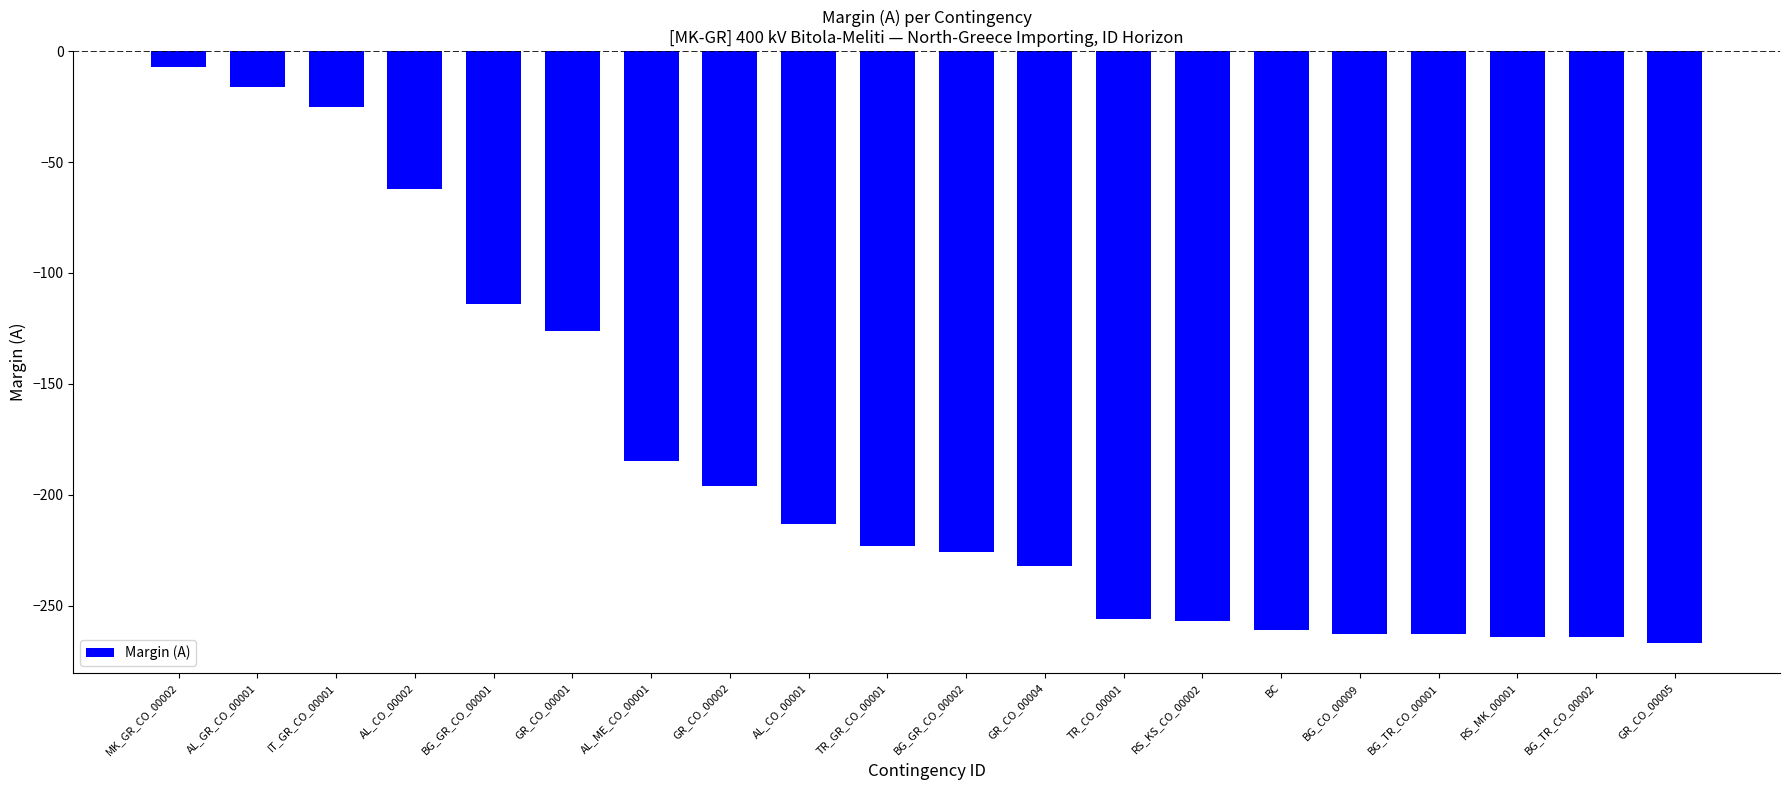

Where is the data nearest to the value -137?

GR_CO_00001